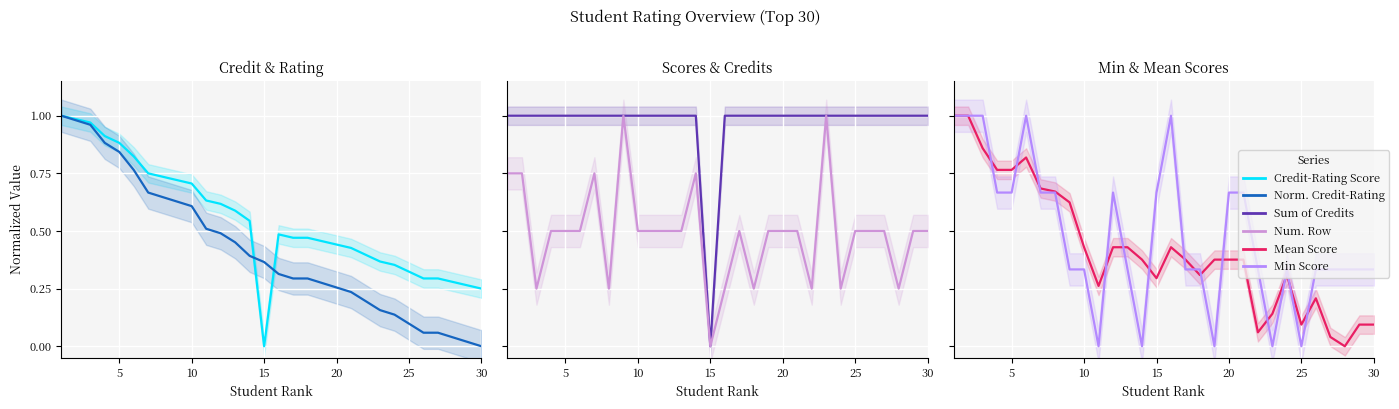

What is the value of the Norm. Credit-Rating point at the 6th from the left?

0.8